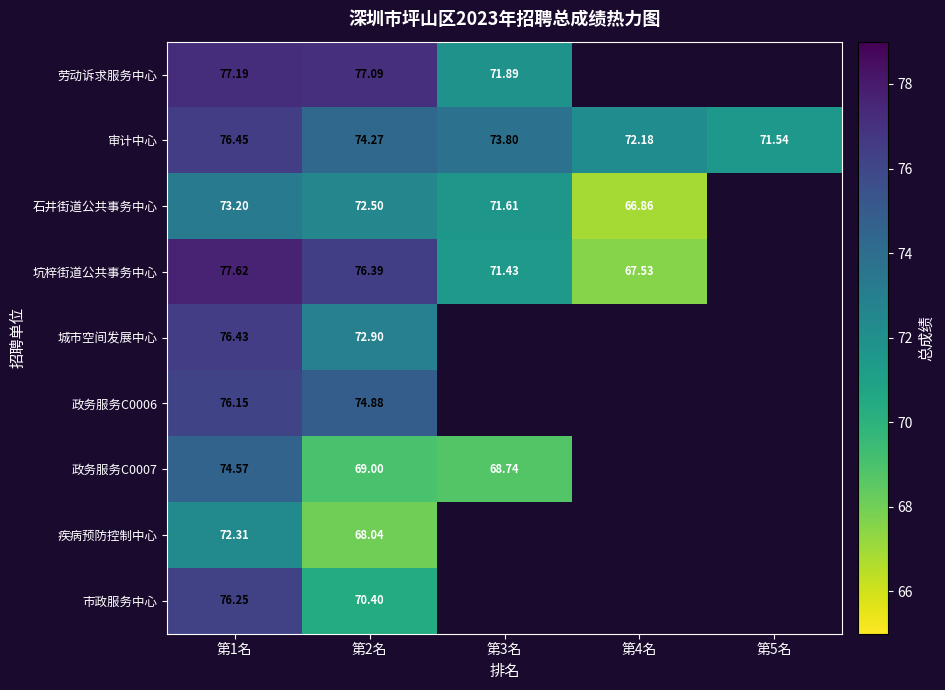

Between 第3名 and 第5名, which series saw the biggest shift?

审计中心